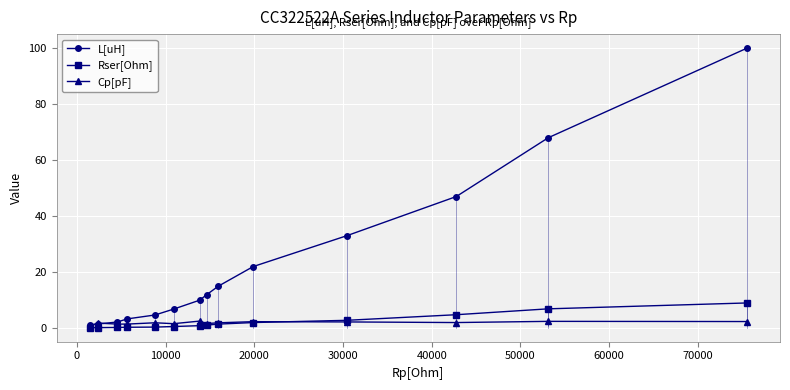

What is the greatest value displayed?

100.0